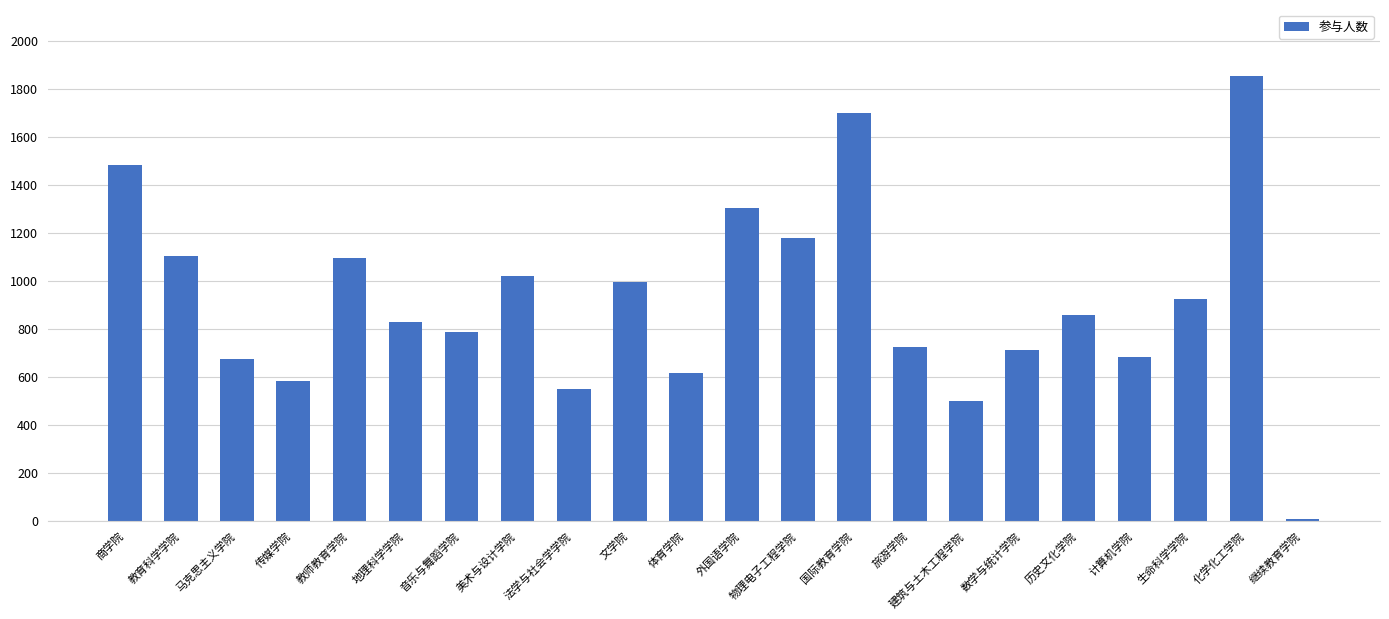

Where is the data nearest to the value 929?

生命科学学院